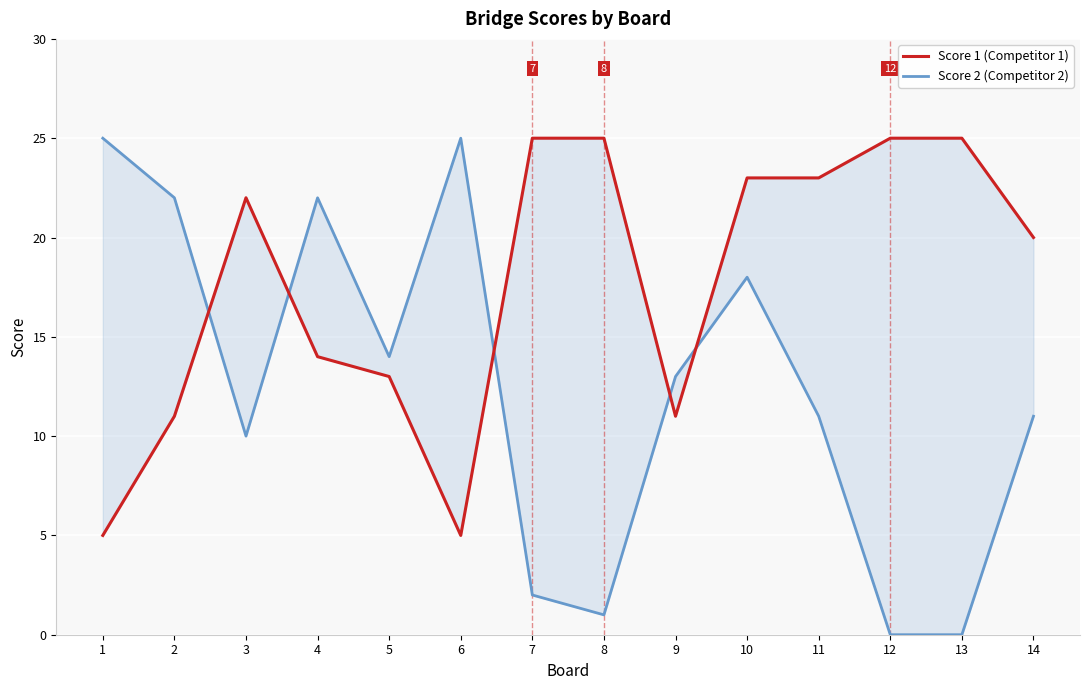

At which category does Score 1 reach its first local peak?

3